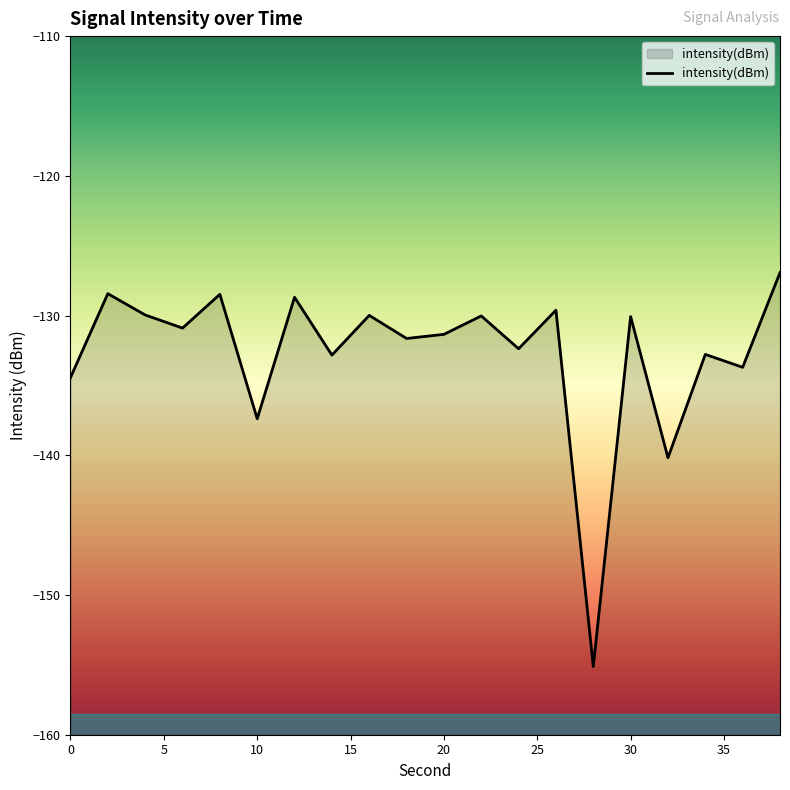

Reading left to right, list all the values displayed in this chart.

-134.4	-128.4	-130.0	-130.9	-128.5	-137.4	-128.7	-132.8	-130.0	-131.6	-131.3	-130.0	-132.4	-129.6	-155.1	-130.1	-140.2	-132.8	-133.7	-126.9